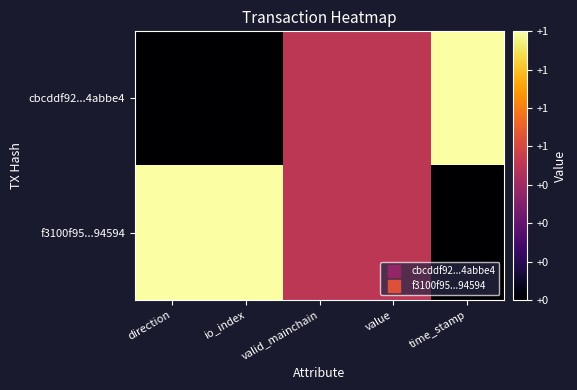

Which label corresponds to the smallest value in the chart?

direction